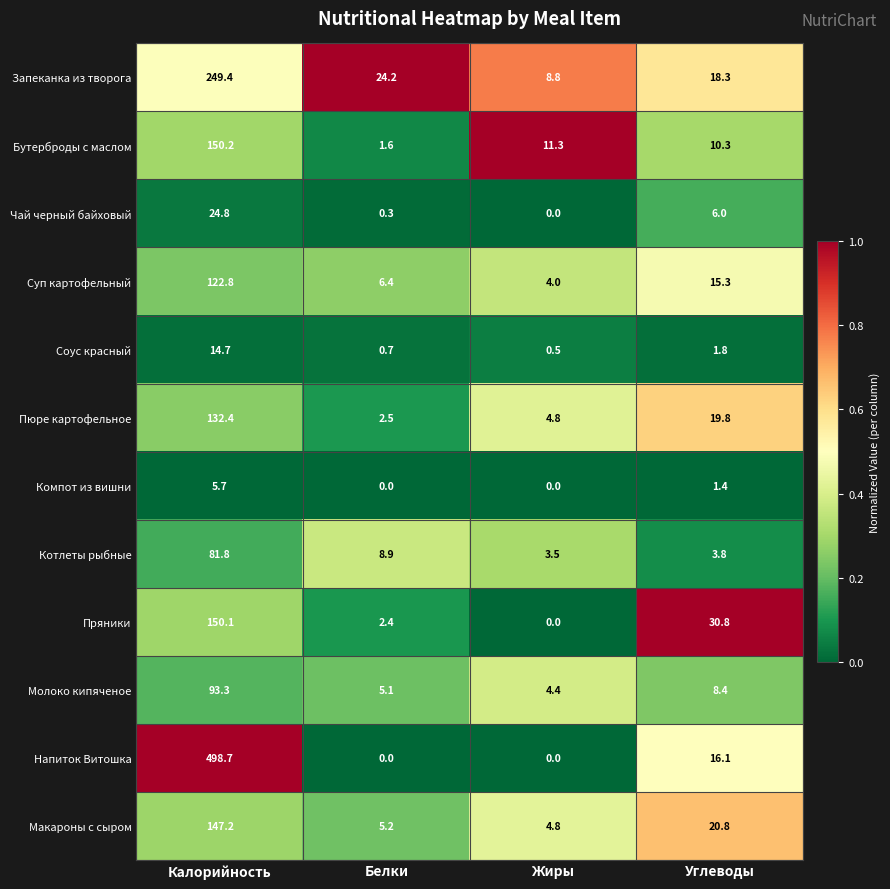

Rank the series by their maximum value, from highest to lowest.

Напиток Витошка, Запеканка из творога, Бутерброды с маслом, Пряники, Макароны с сыром, Пюре картофельное, Суп картофельный, Молоко кипяченое, Котлеты рыбные, Чай черный байховый, Соус красный, Компот из вишни